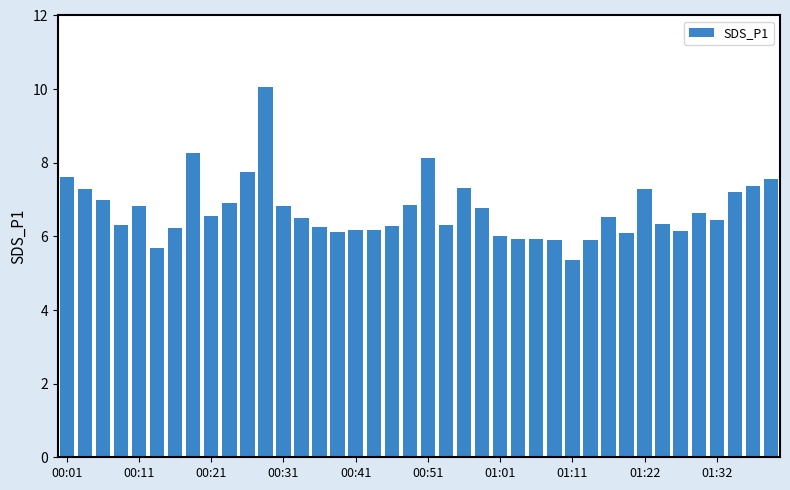

What is the greatest value displayed?

10.1